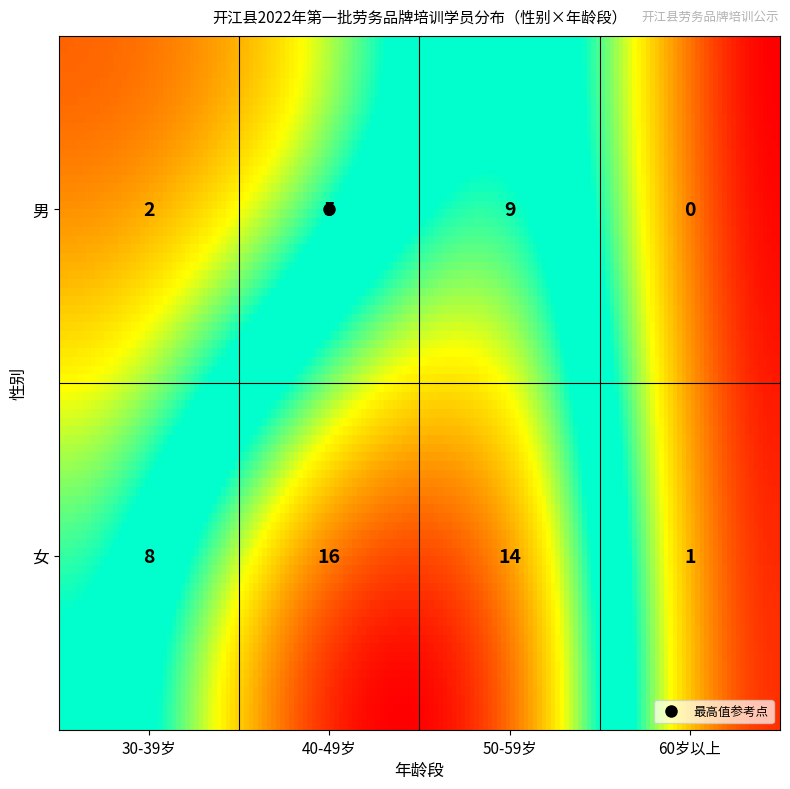

What is the approximate value of 女 at 30-39?

8